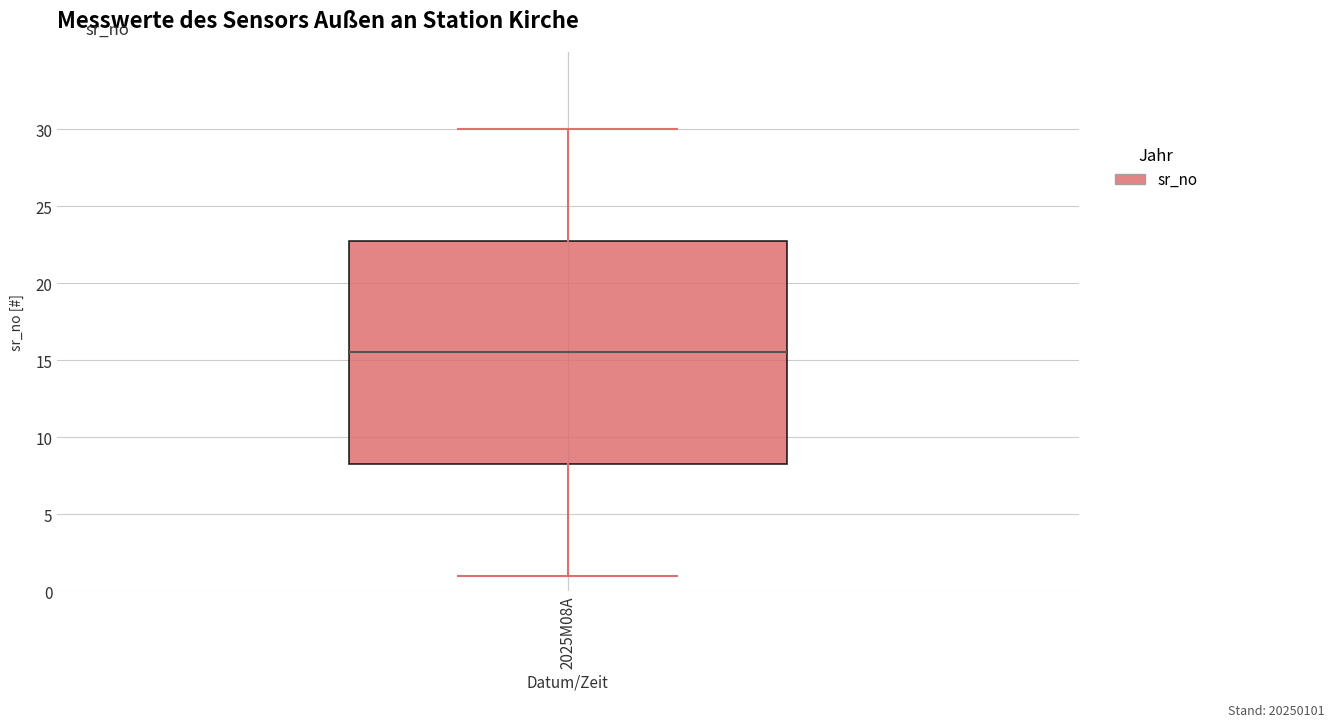

Read this box plot against the y-axis: the position of the median line, the range covered by the box, and the ends of both whiskers. The values are not printed on the chart, so give them approximately, as read against the axis.

median 15.5, box 8.5 to 23.0, whiskers 1.0 to 30.0